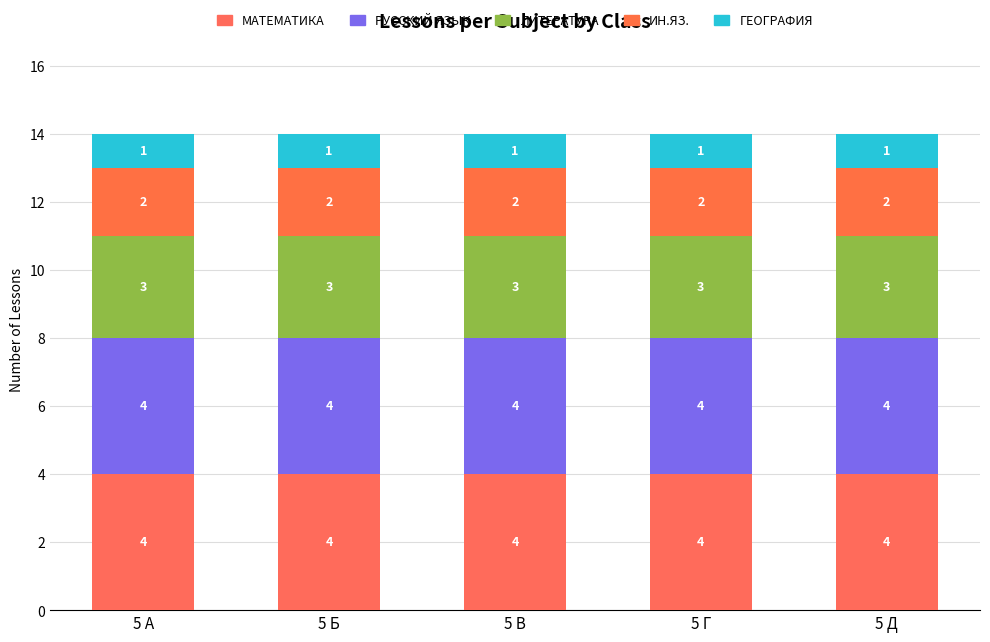

What is the value of the МАТЕМАТИКА bar at the 4th from the left?

4